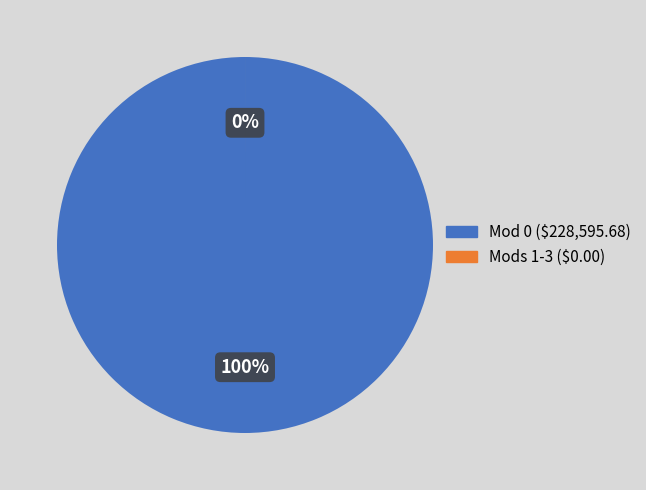

What percentage is the Modification 0 slice, to the nearest percent?

100%